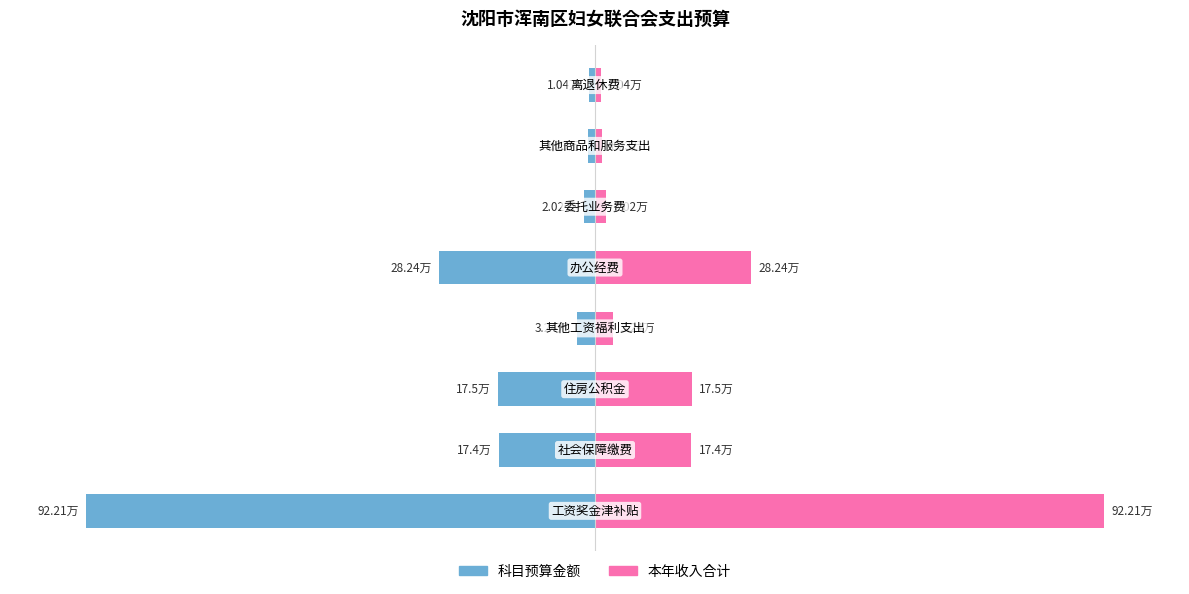

Which has a higher value, 6 or 5?

6